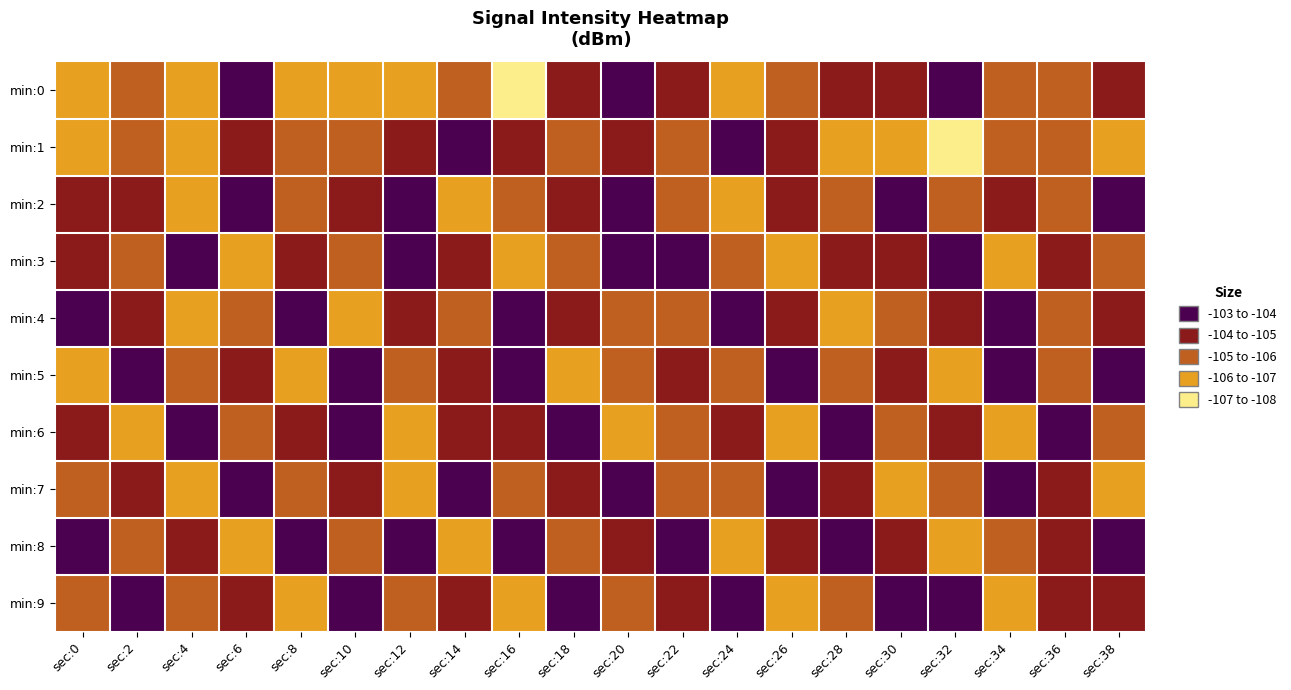

How many distinct data groups are displayed?

10